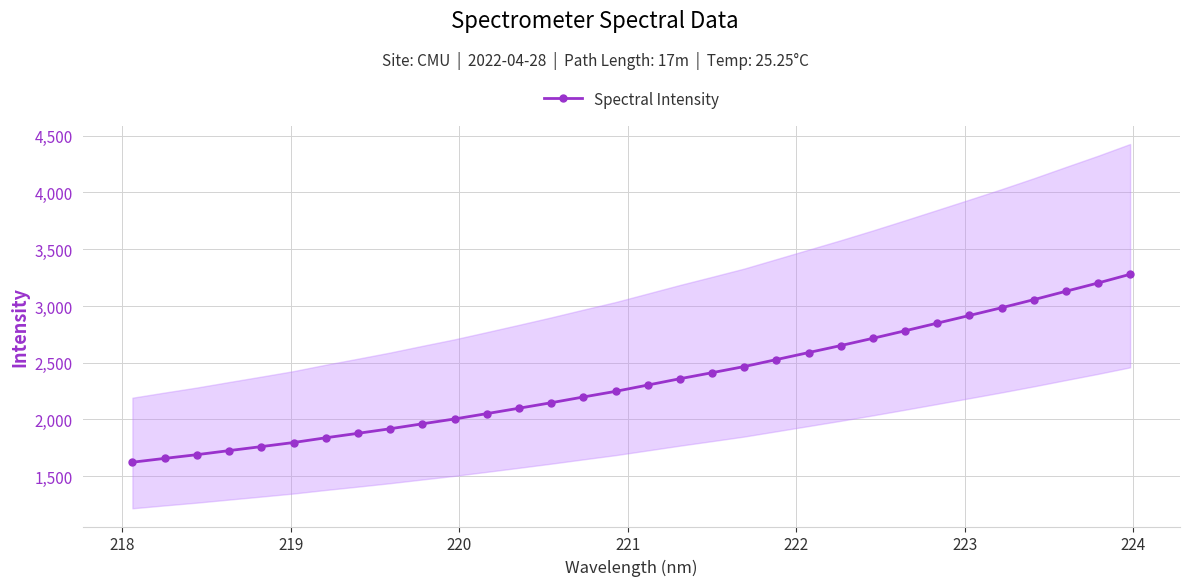

Does the chart have visible grid lines?

Yes